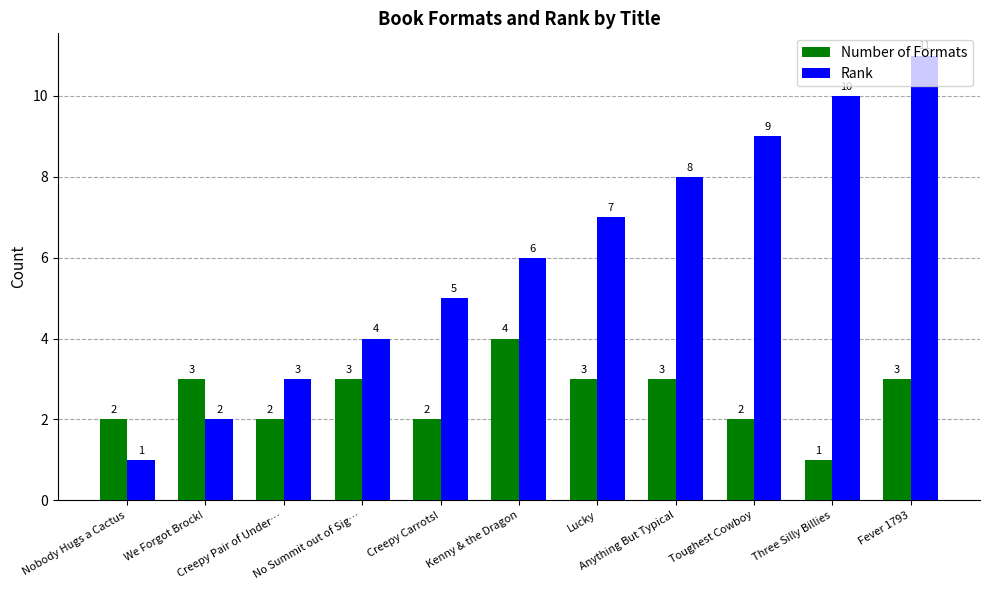

What is the value of the Number of Formats bar at the 7th from the left?

3